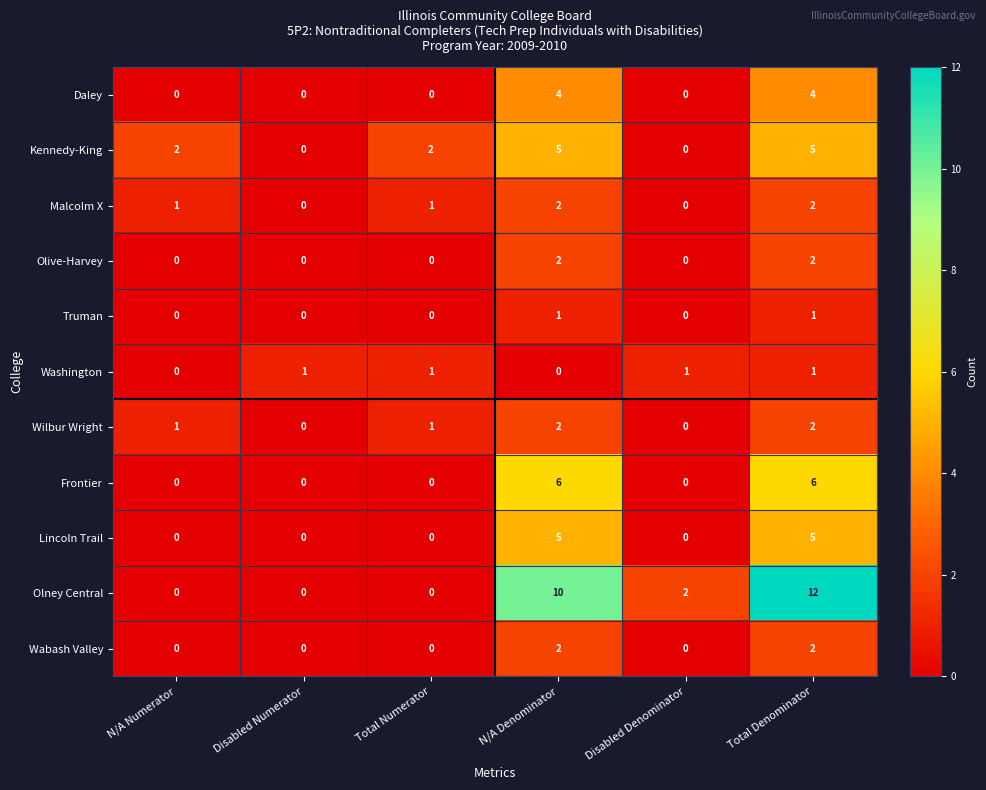

The Kennedy-King series shows 5 at Total Denominator. True or false?

True